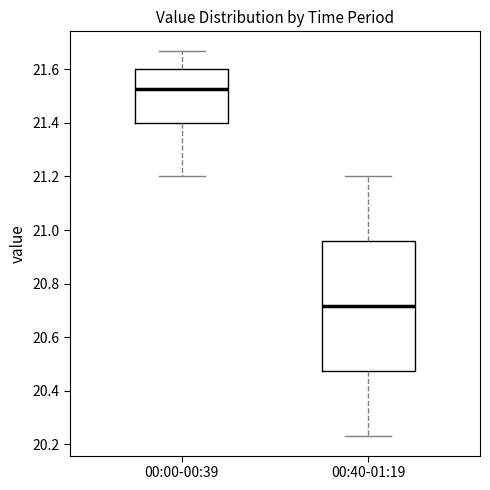

Where is the upper edge of the box for 00:40-01:19 on the y-axis? The values are not printed on the chart, so give them approximately, as read against the axis.

20.96